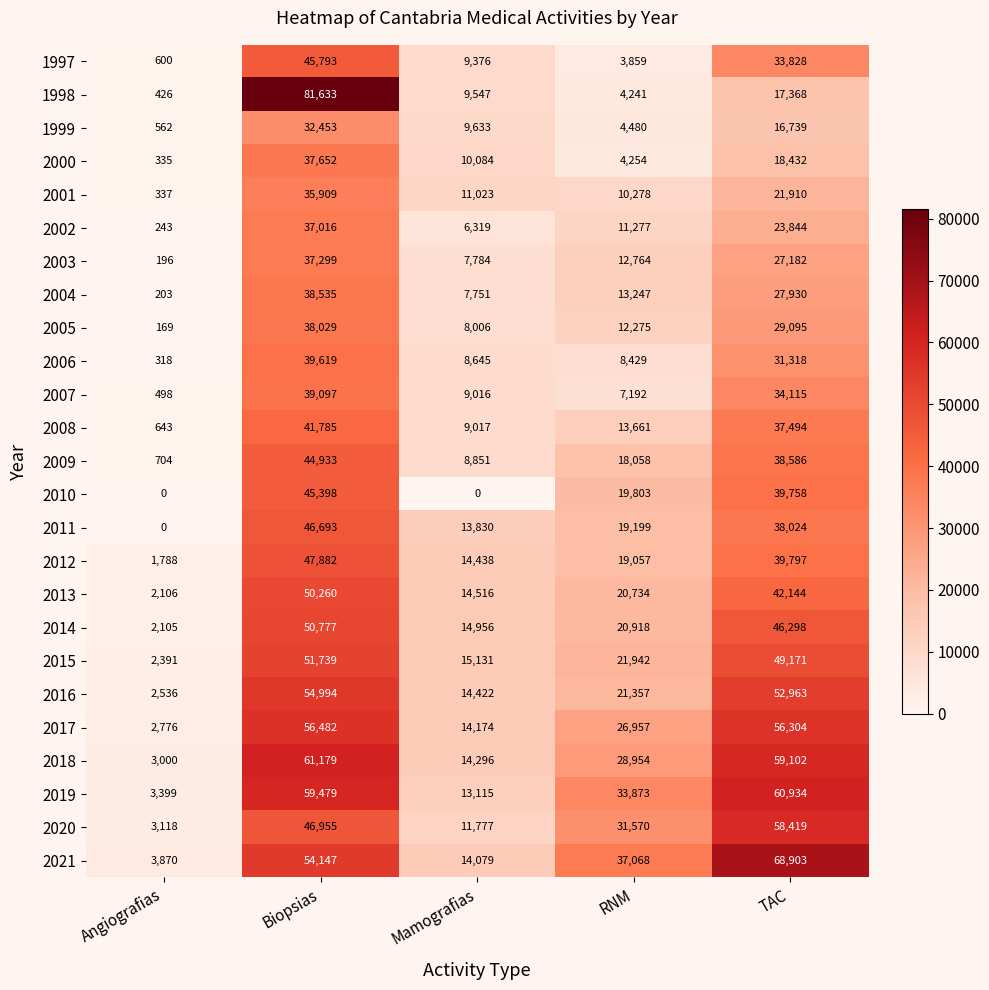

True or false: 2019 has a value of 60934 at TAC.

True